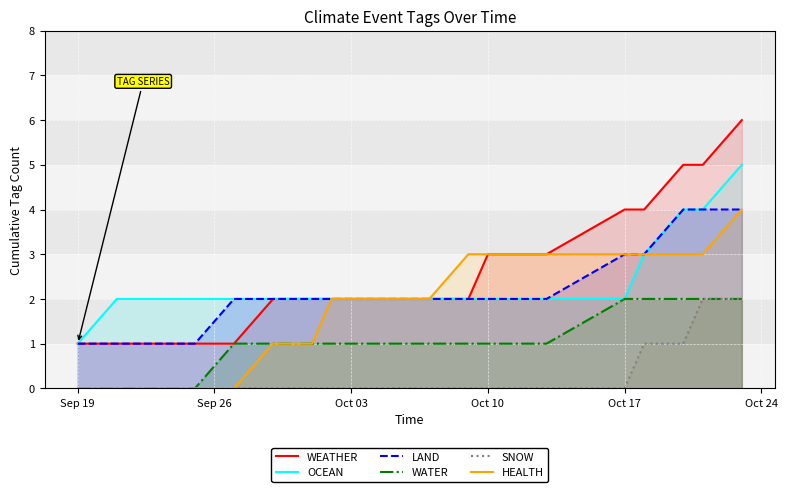

Which series has the largest range (max minus min)?

WEATHER